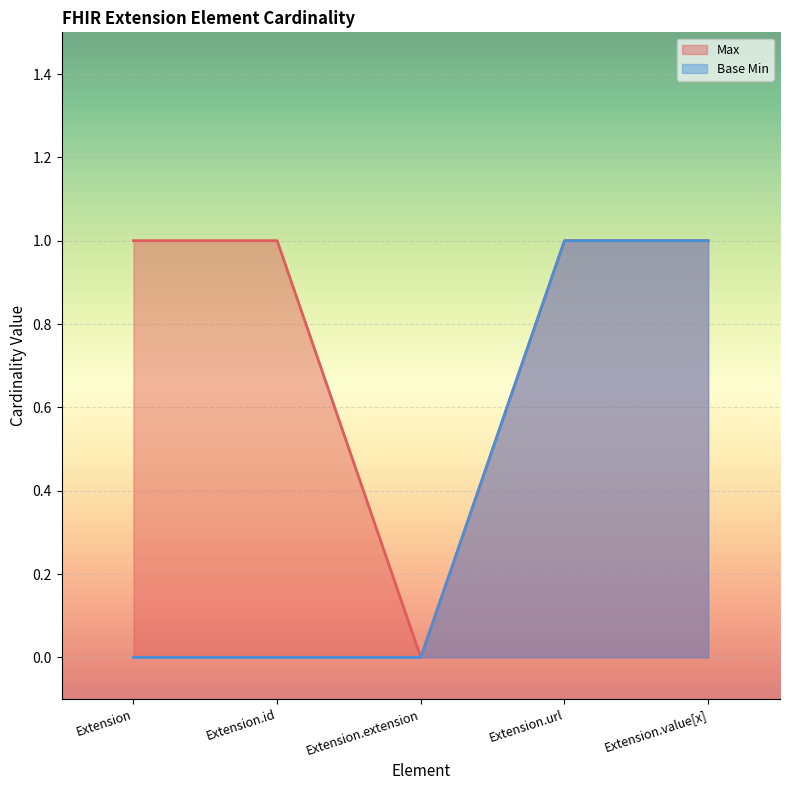

How many categories are shown in the chart?

5